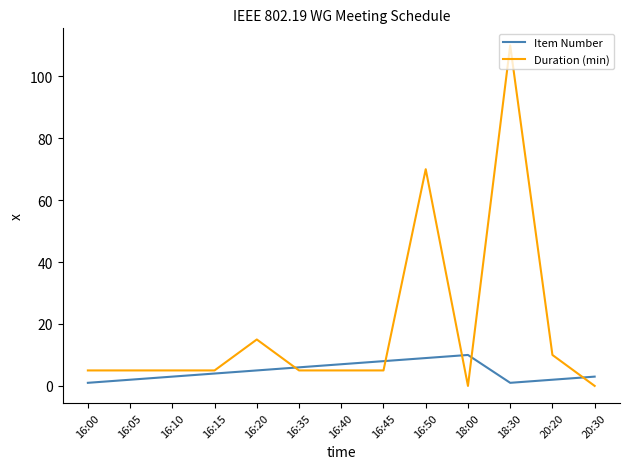

At which label is Duration (min) closest to 55?

16:50